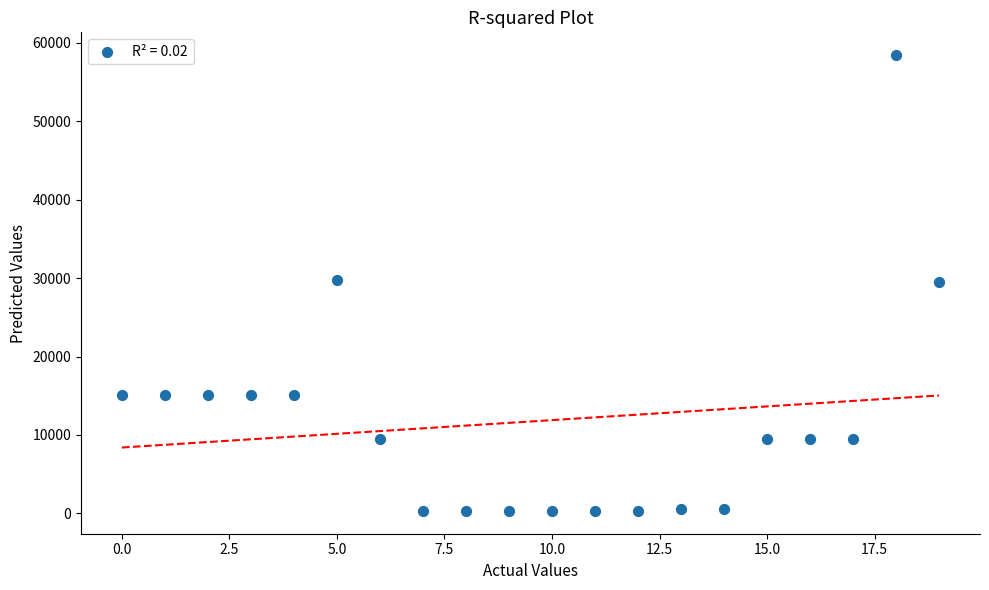

What is the range of Y values (max minus min)?

58116.2